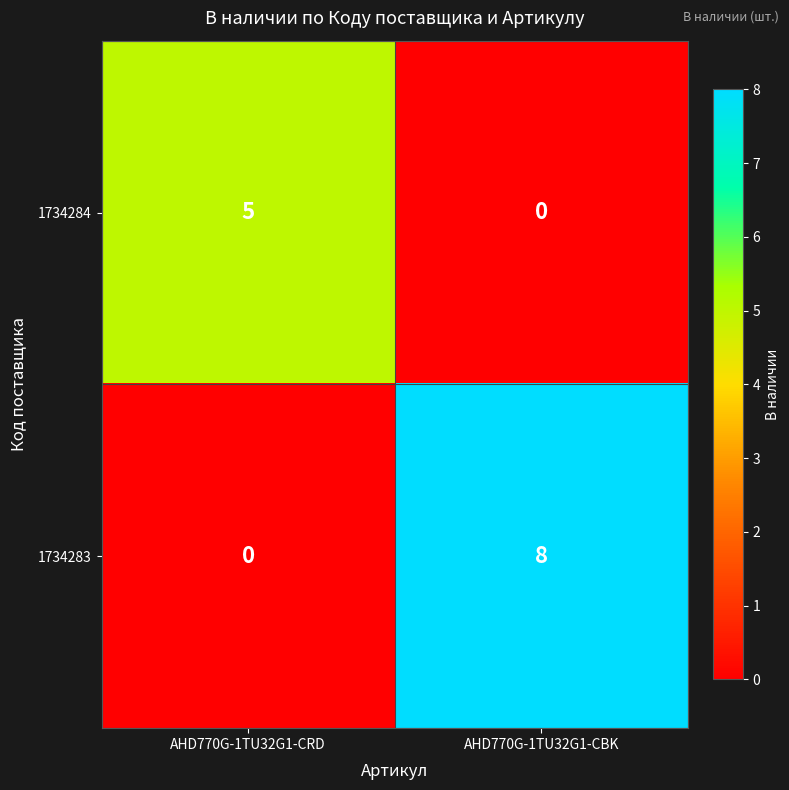

How many categories are shown in the chart?

2